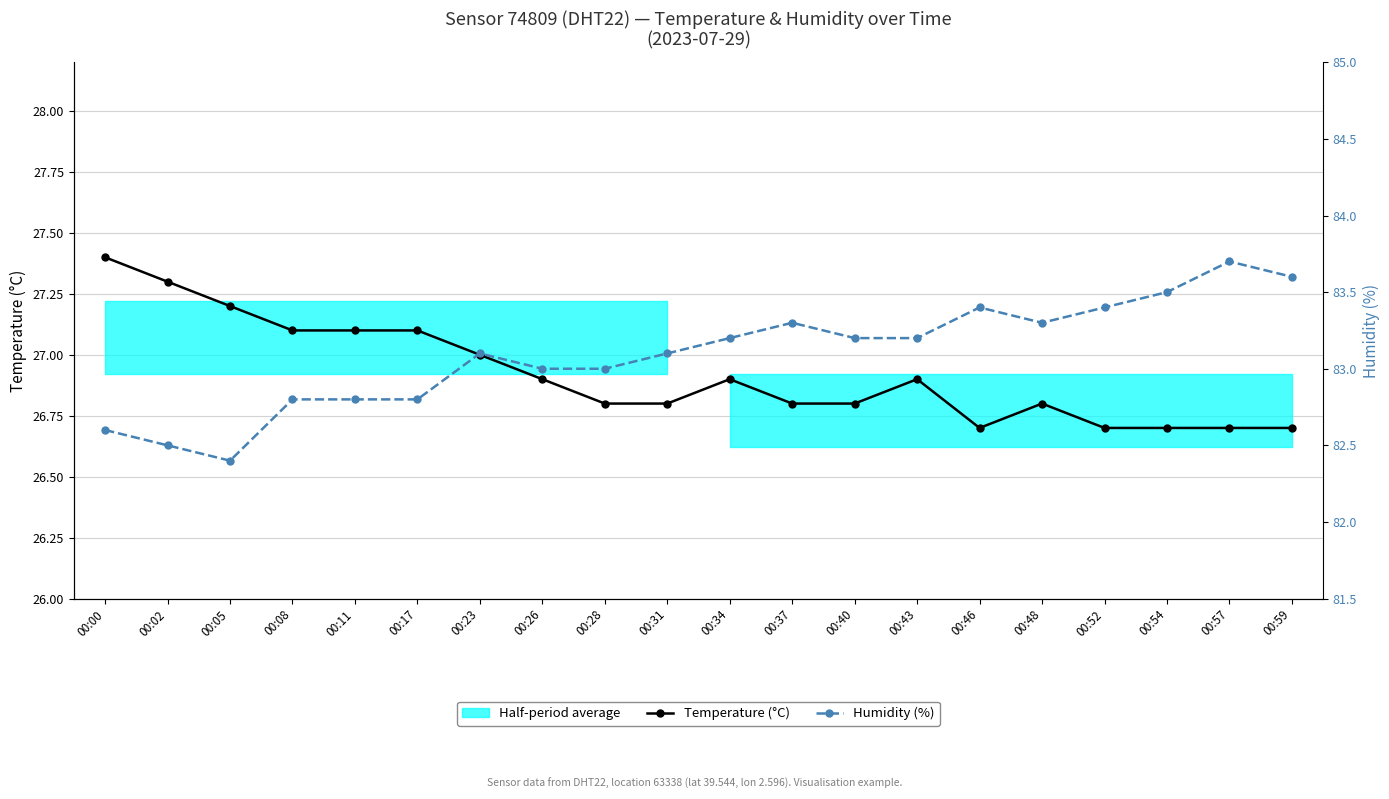

True or false: Temperature (°C) has more than 2 points higher than both neighbors.

True